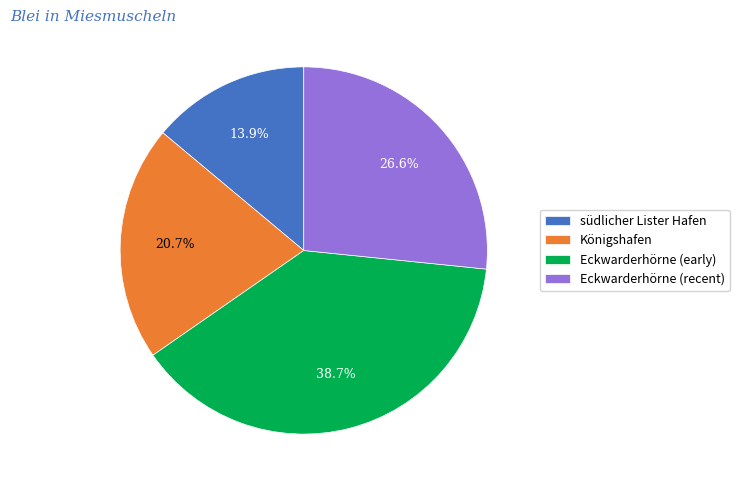

Approximately how many times larger is the value at südlicher Lister Hafen compared to Königshafen?

0.7